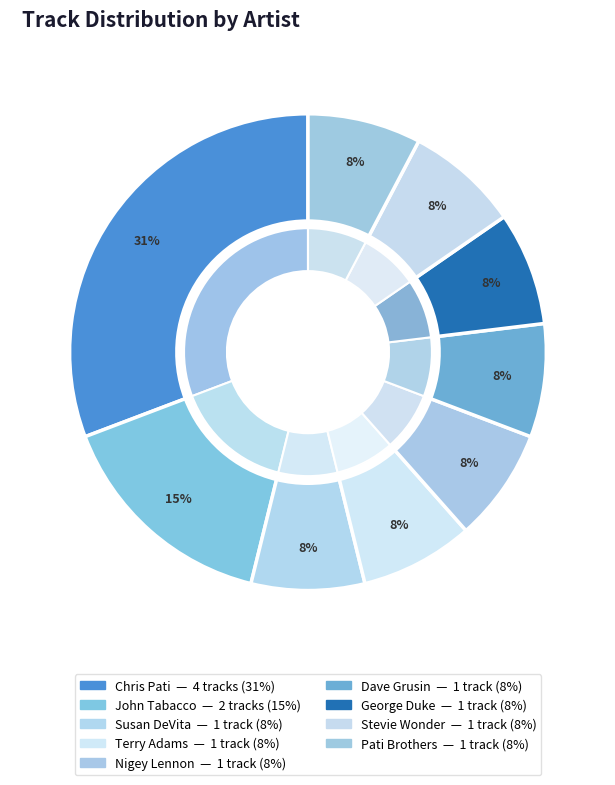

Count the number of slices in the pie.

9